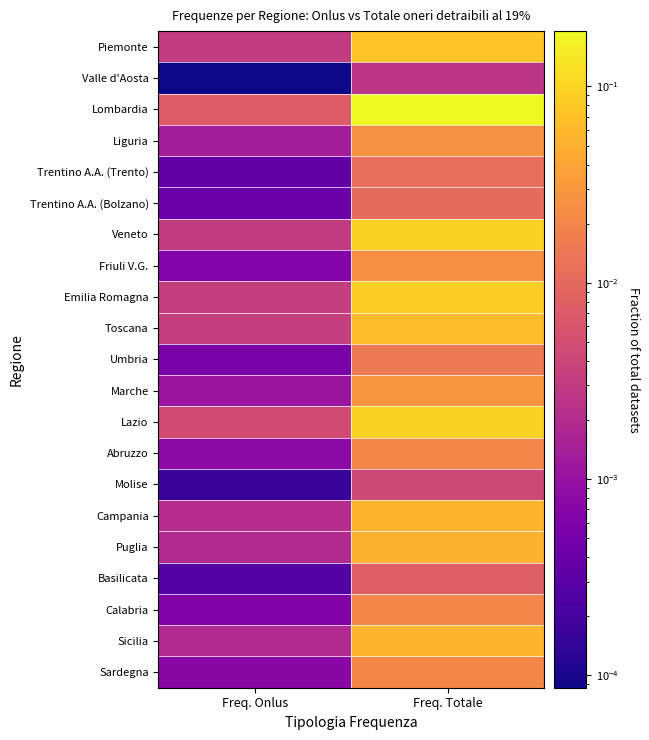

Reading right to left, transcribe all the data shown in this chart.

Piemonte: Freq. Totale=0.1	Freq. Onlus=0.0
Valle d'Aosta: Freq. Totale=0.0	Freq. Onlus=0.0
Lombardia: Freq. Totale=0.2	Freq. Onlus=0.0
Liguria: Freq. Totale=0.0	Freq. Onlus=0.0
Trentino A.A. (Trento): Freq. Totale=0.0	Freq. Onlus=0.0
Trentino A.A. (Bolzano): Freq. Totale=0.0	Freq. Onlus=0.0
Veneto: Freq. Totale=0.1	Freq. Onlus=0.0
Friuli V.G.: Freq. Totale=0.0	Freq. Onlus=0.0
Emilia Romagna: Freq. Totale=0.1	Freq. Onlus=0.0
Toscana: Freq. Totale=0.1	Freq. Onlus=0.0
Umbria: Freq. Totale=0.0	Freq. Onlus=0.0
Marche: Freq. Totale=0.0	Freq. Onlus=0.0
Lazio: Freq. Totale=0.1	Freq. Onlus=0.0
Abruzzo: Freq. Totale=0.0	Freq. Onlus=0.0
Molise: Freq. Totale=0.0	Freq. Onlus=0.0
Campania: Freq. Totale=0.1	Freq. Onlus=0.0
Puglia: Freq. Totale=0.1	Freq. Onlus=0.0
Basilicata: Freq. Totale=0.0	Freq. Onlus=0.0
Calabria: Freq. Totale=0.0	Freq. Onlus=0.0
Sicilia: Freq. Totale=0.1	Freq. Onlus=0.0
Sardegna: Freq. Totale=0.0	Freq. Onlus=0.0